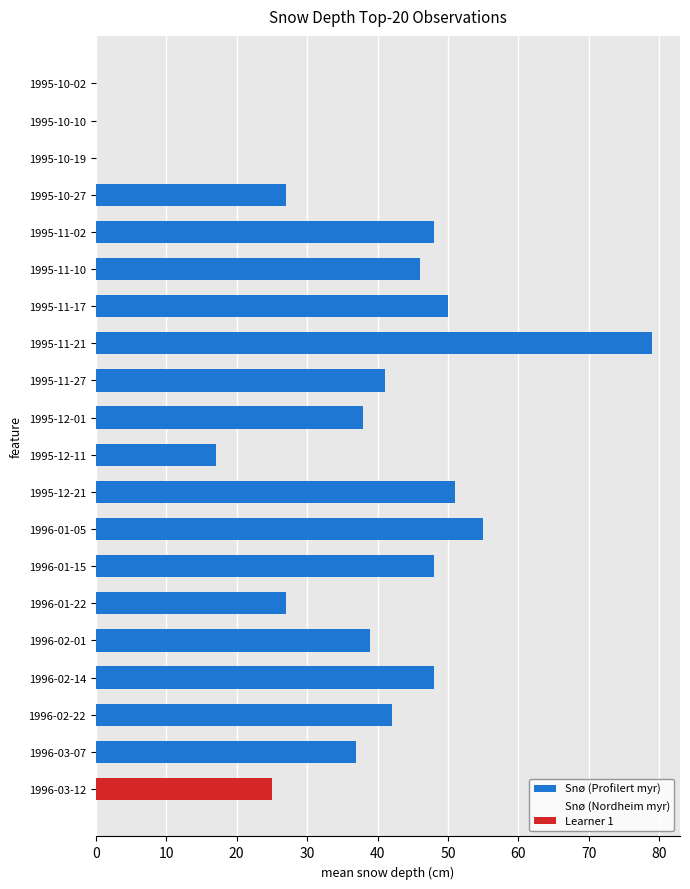

How many data points does each series have?

20